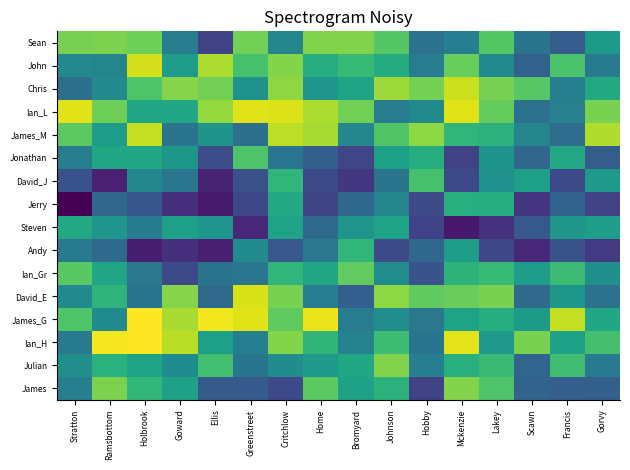

At how many categories does at least one series exceed 0?

16